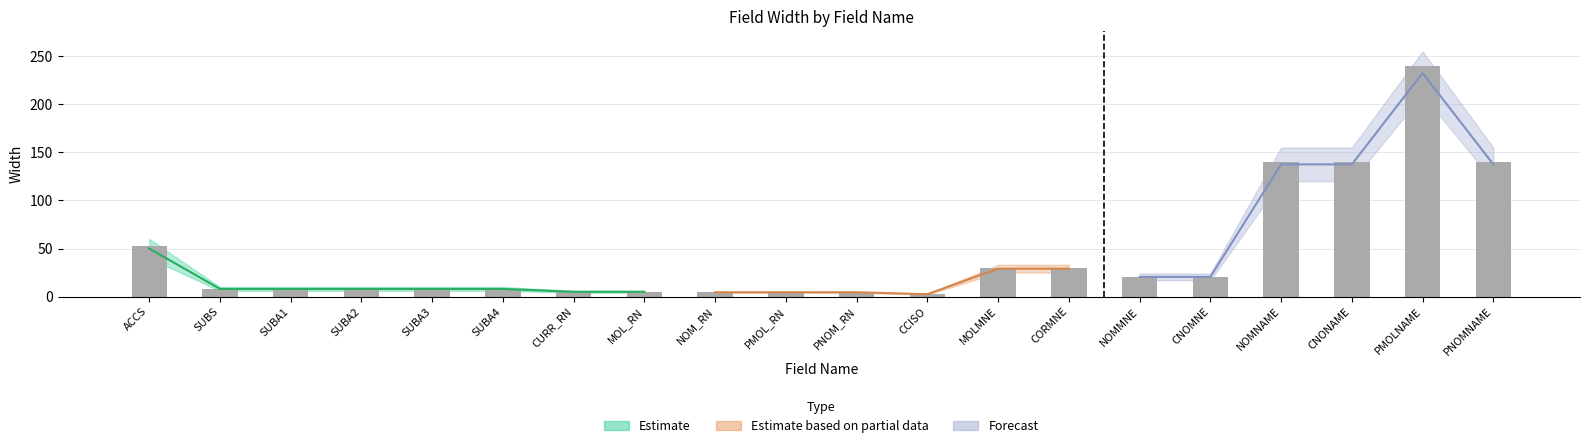

What is the ratio of the value at PMOL_RN to the value at ACCS?

0.1